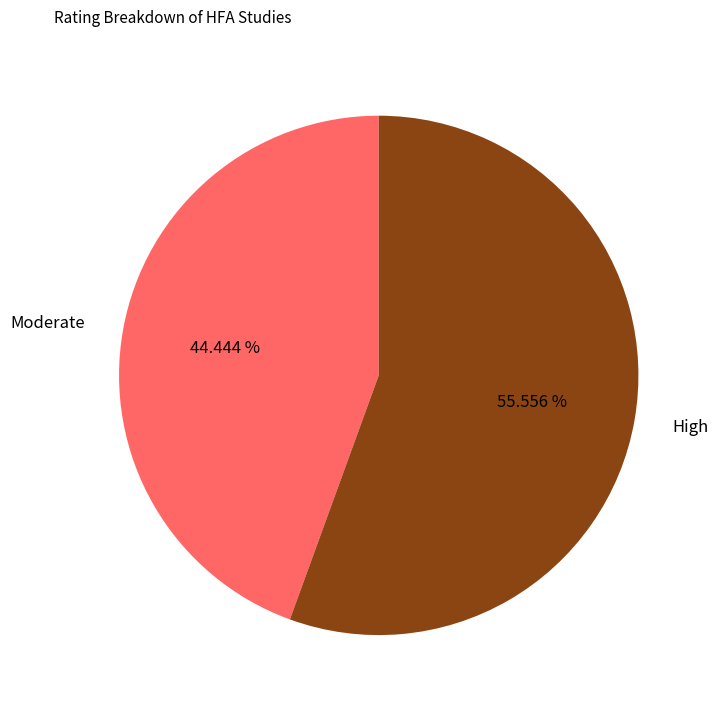

To the nearest percent, what percentage of the pie is Moderate?

44%